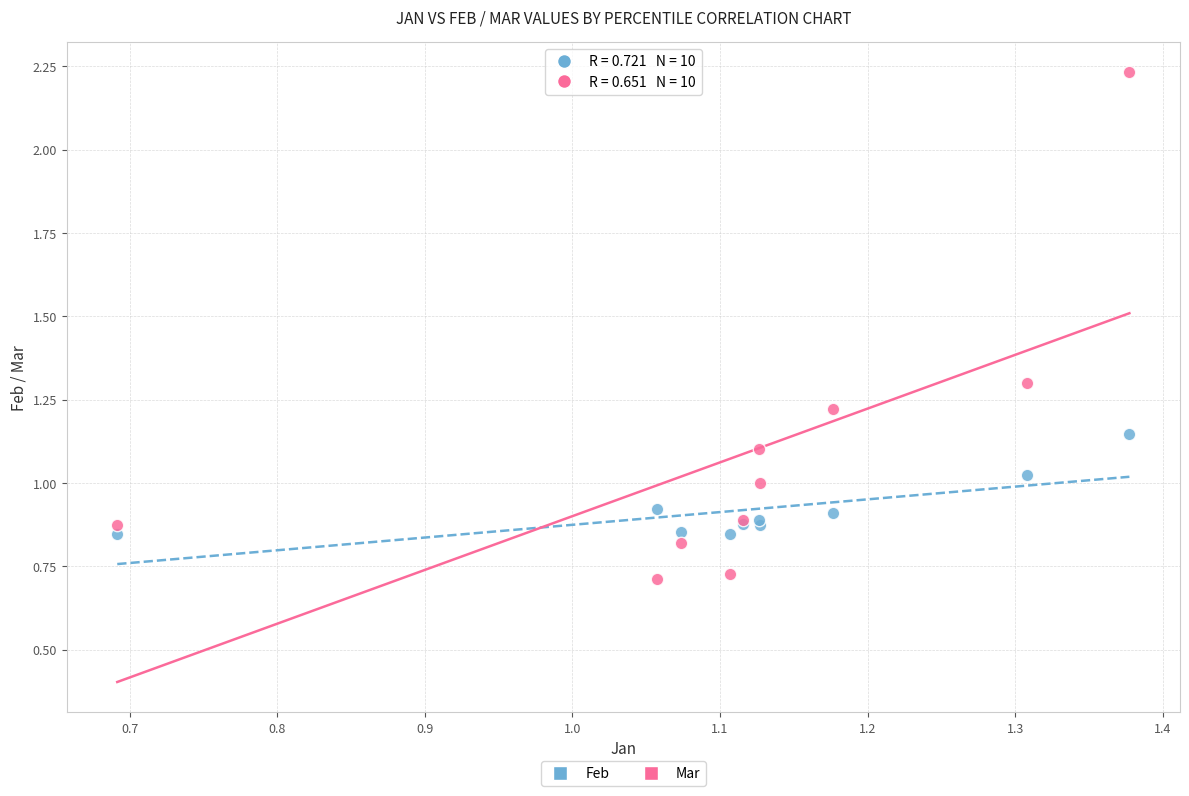

Which series contains the highest Y value?

Mar